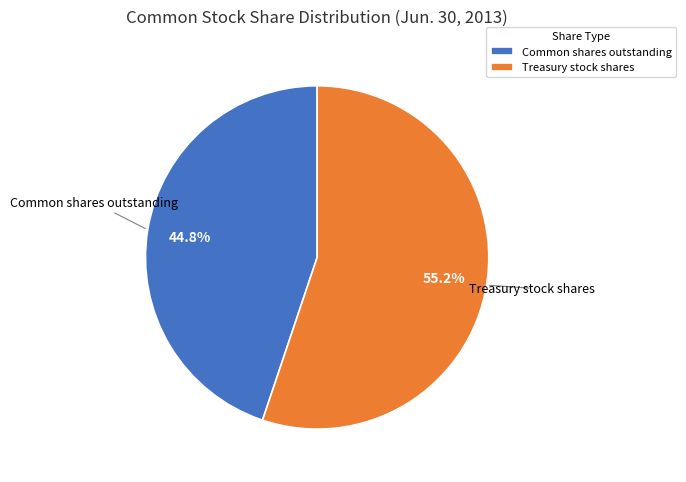

To the nearest percent, what percentage of the pie is Common shares outstanding?

45%